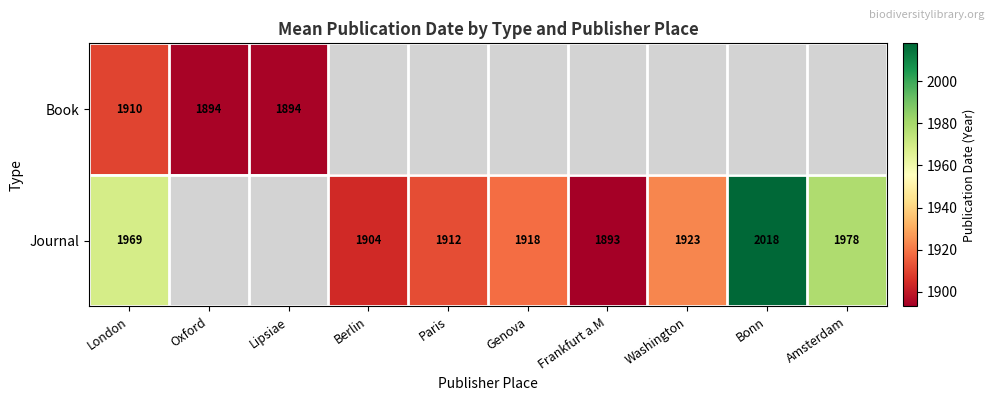

Rank the series at London from highest to lowest value.

Journal, Book